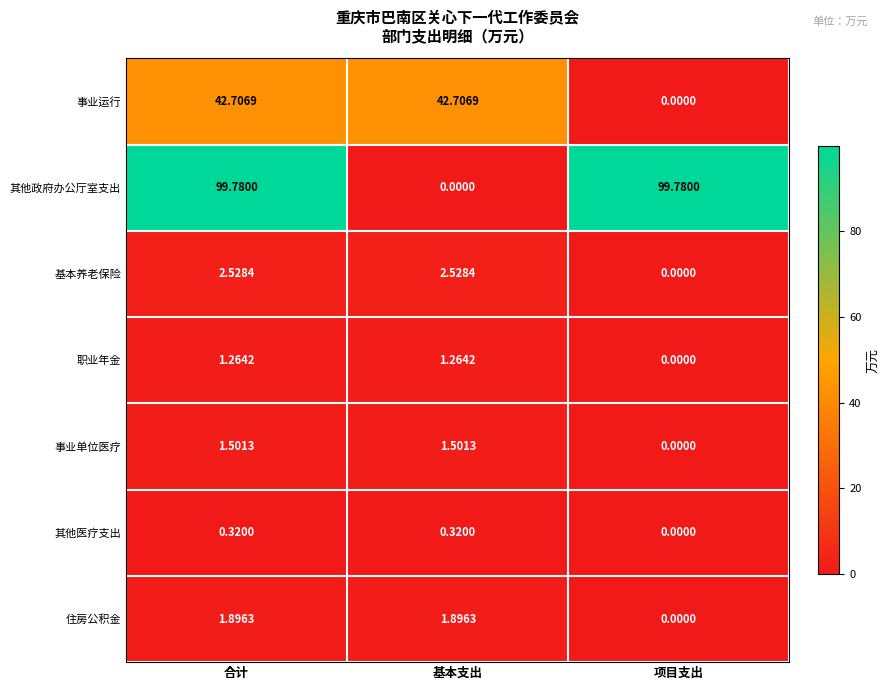

Rank the series at 基本支出 from lowest to highest value.

其他政府办公厅室支出, 其他医疗支出, 职业年金, 事业单位医疗, 住房公积金, 基本养老保险, 事业运行